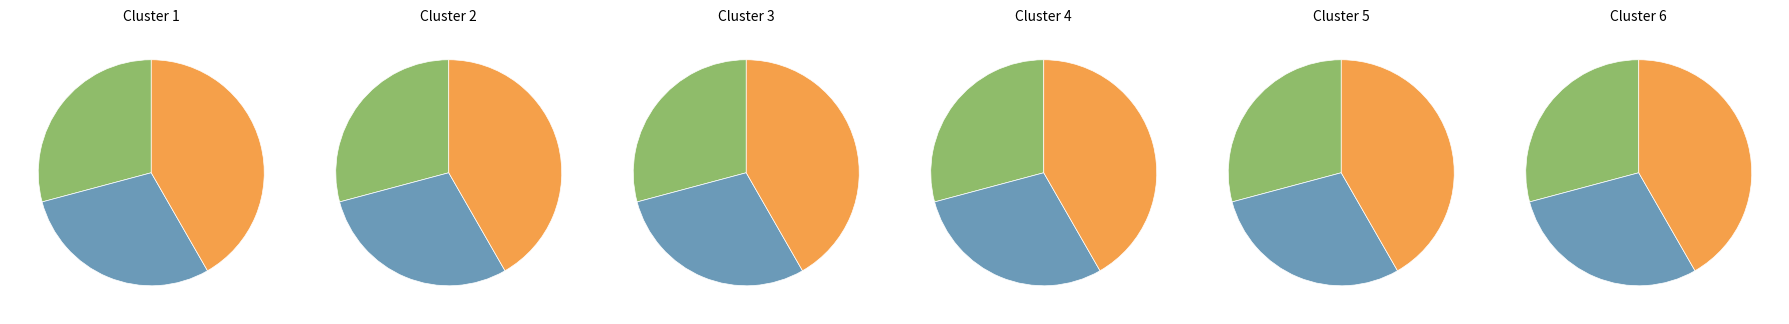

Which slice is the largest?

Dictyonema irregulare